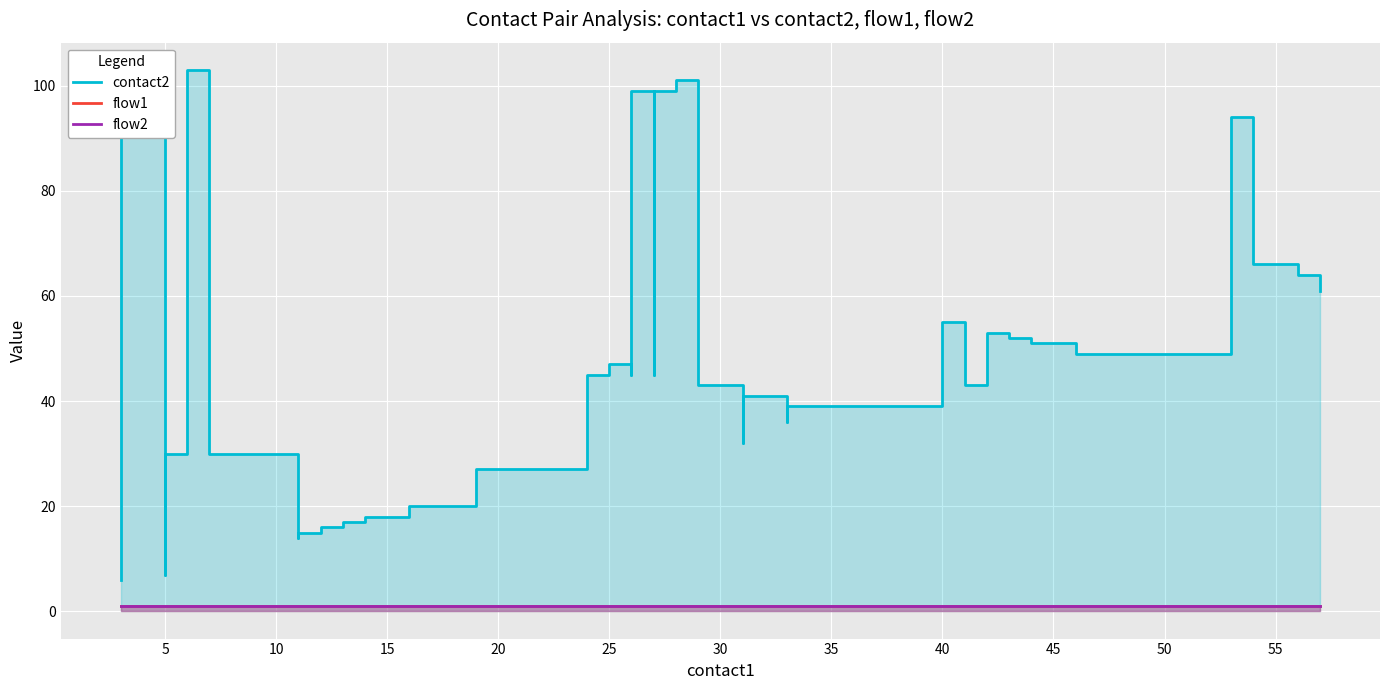

Rank the series by their maximum value, from lowest to highest.

flow1, flow2, contact2